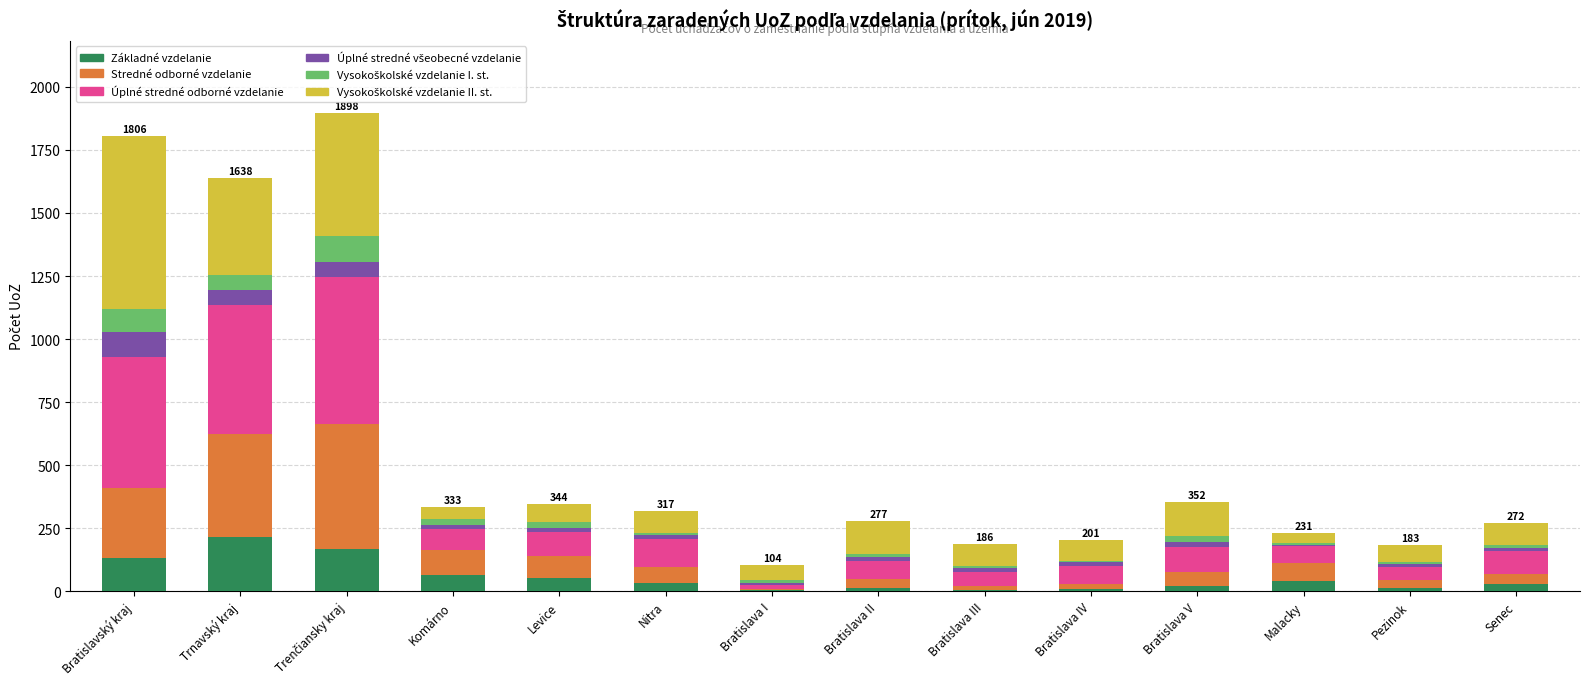

The value of Stredné odborné vzdelanie at Trnavský kraj is 408. True or false?

True